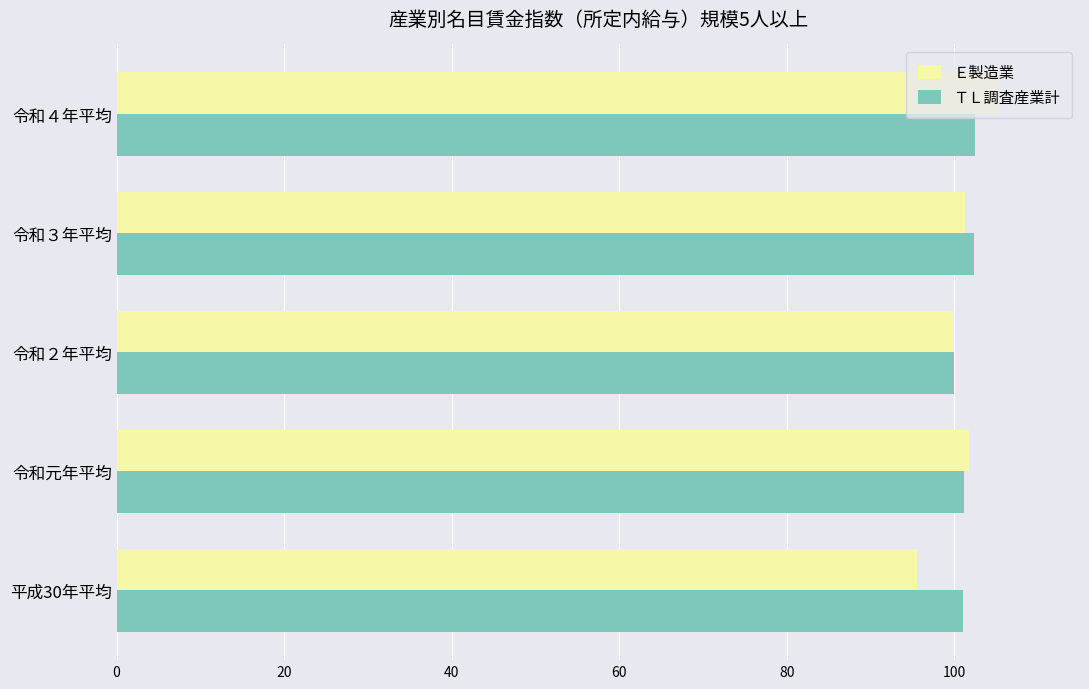

What is the difference between the maximum and minimum values in the ＴＬ調査産業計 series?

2.5